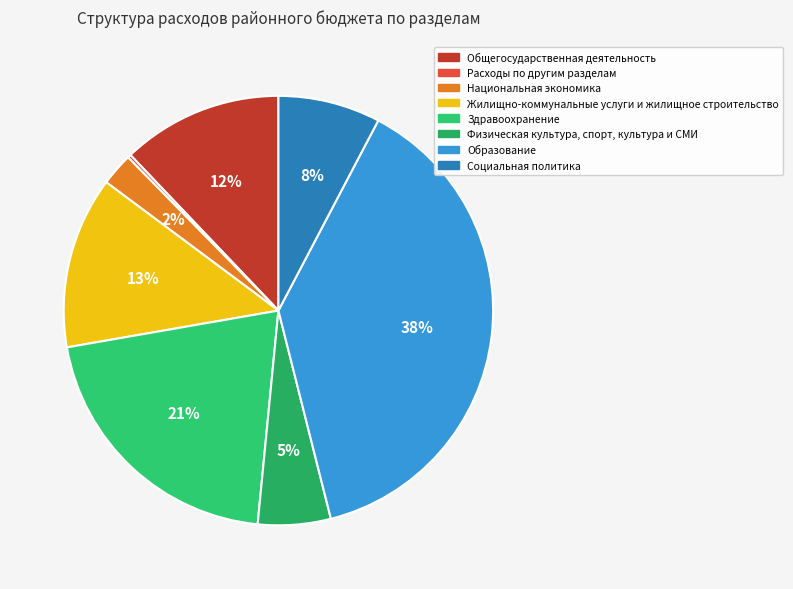

Is there any slice that represents more than half of the pie?

No